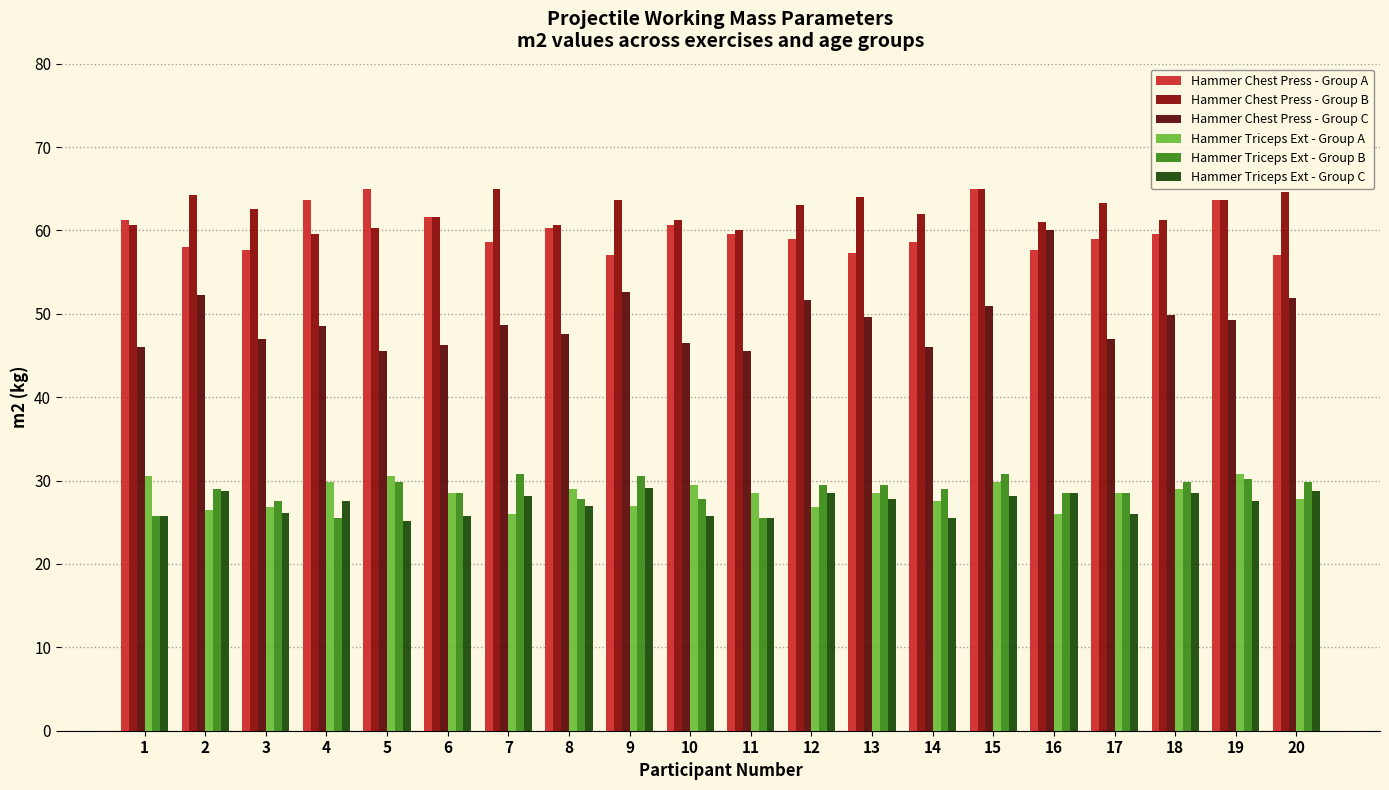

Which series has the largest total across all categories?

Hammer Chest Press - Group B